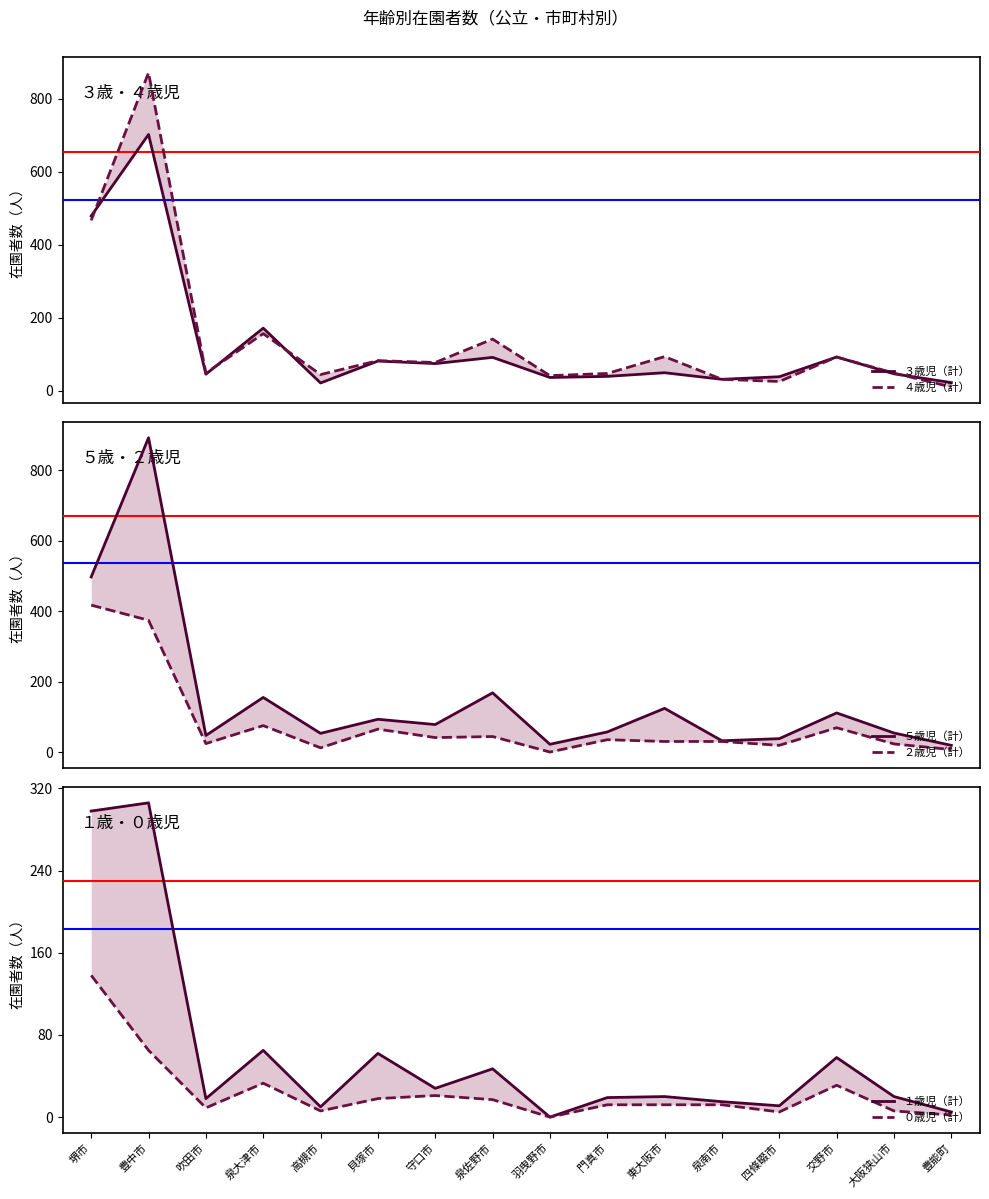

List the series in order of their peak value, highest first.

５歳児（計）, ４歳児（計）, ３歳児（計）, ２歳児（計）, １歳児（計）, ０歳児（計）